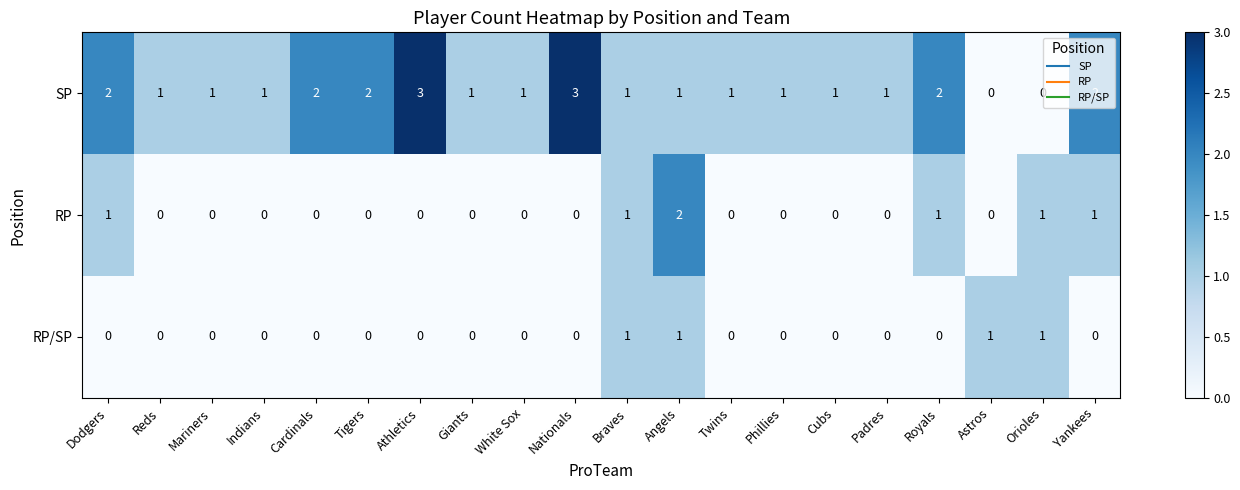

Count the RP values in the range 0 to 1.

19